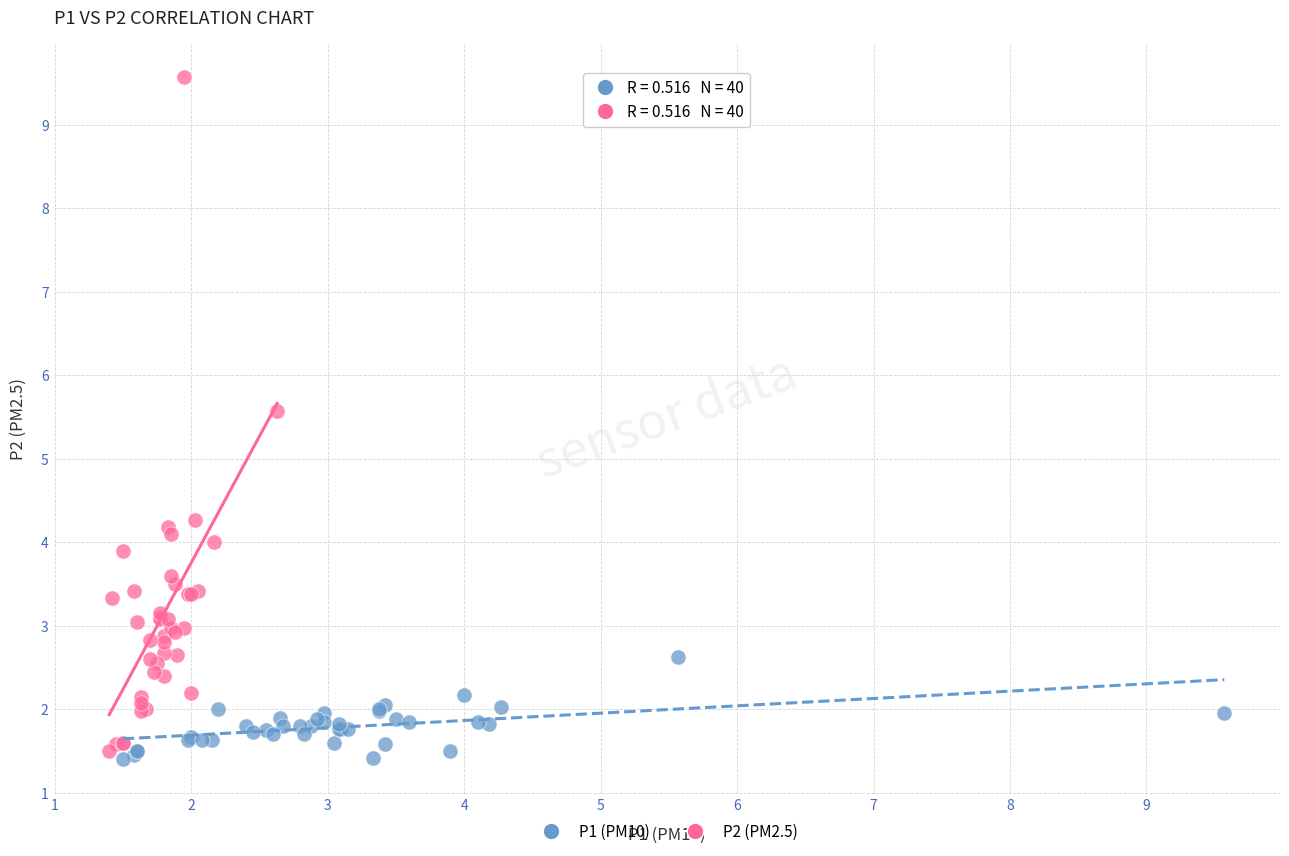

Which series has the widest spread of Y values?

P2 (PM2.5)